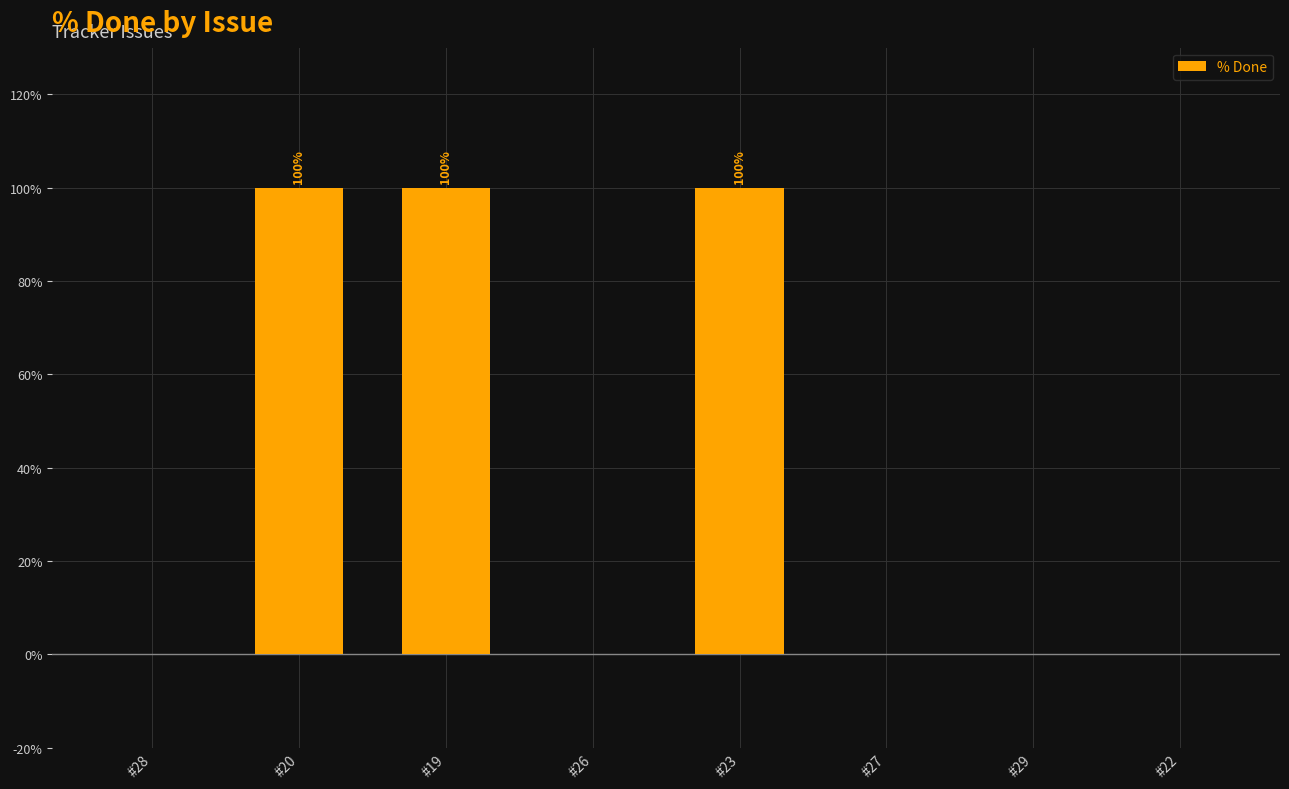

What is the difference between the values at #22 and #20?

100